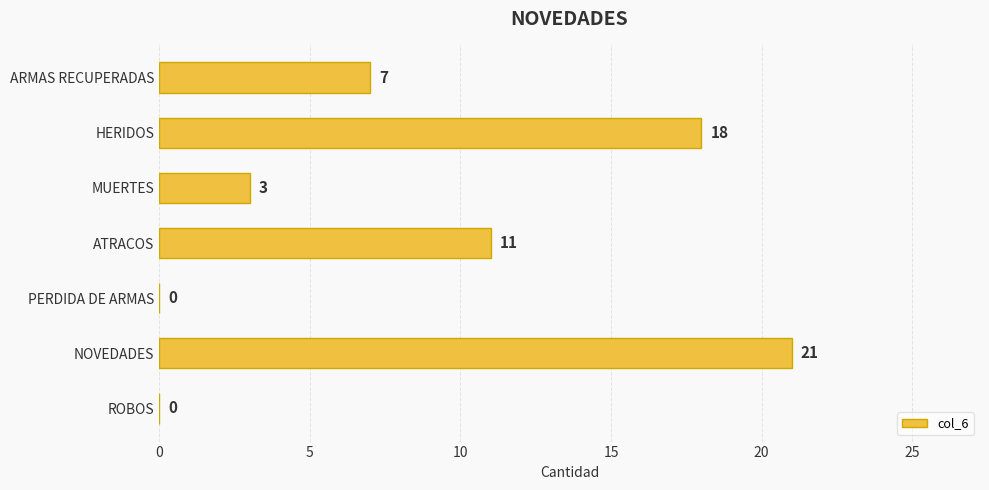

What is the sum of the values at ARMAS RECUPERADAS and ATRACOS?

18